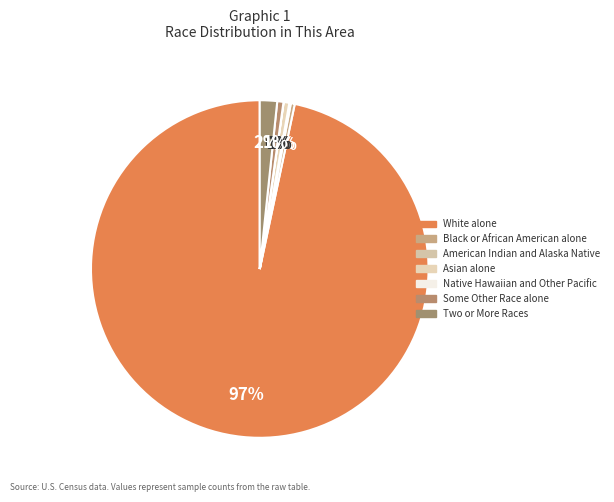

To the nearest percent, what is the difference between the largest and smallest slice percentages?

97%